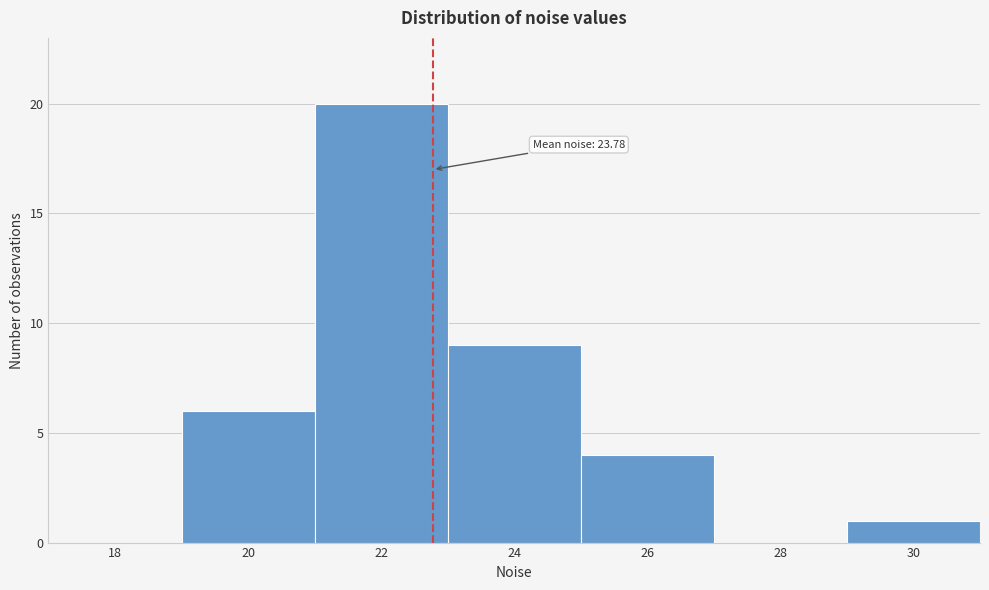

Reading left to right, transcribe all the data shown in this chart.

18=0	20=6	22=20	24=9	26=4	28=0	30=1